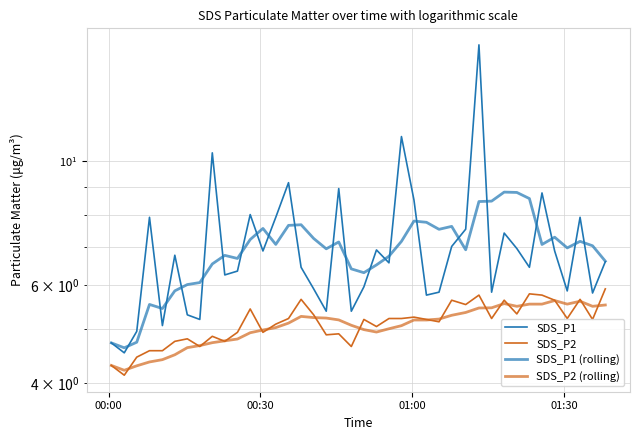

True or false: SDS_P1 (rolling) and SDS_P2 intersect in this chart.

False